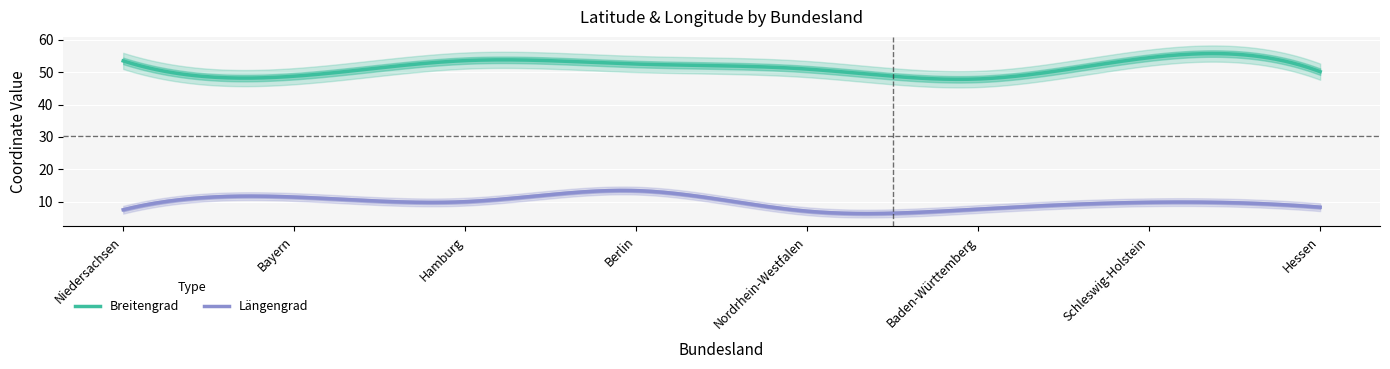

True or false: Breitengrad has more than 2 points higher than both neighbors.

False